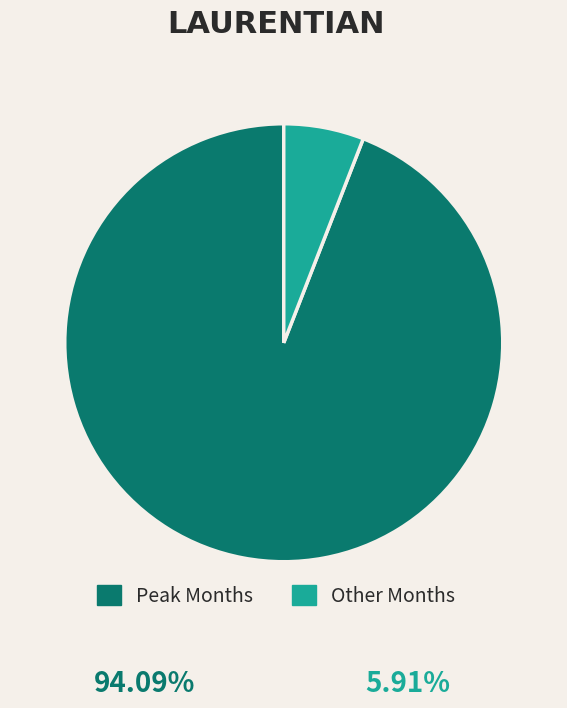

Count the number of slices in the pie.

2